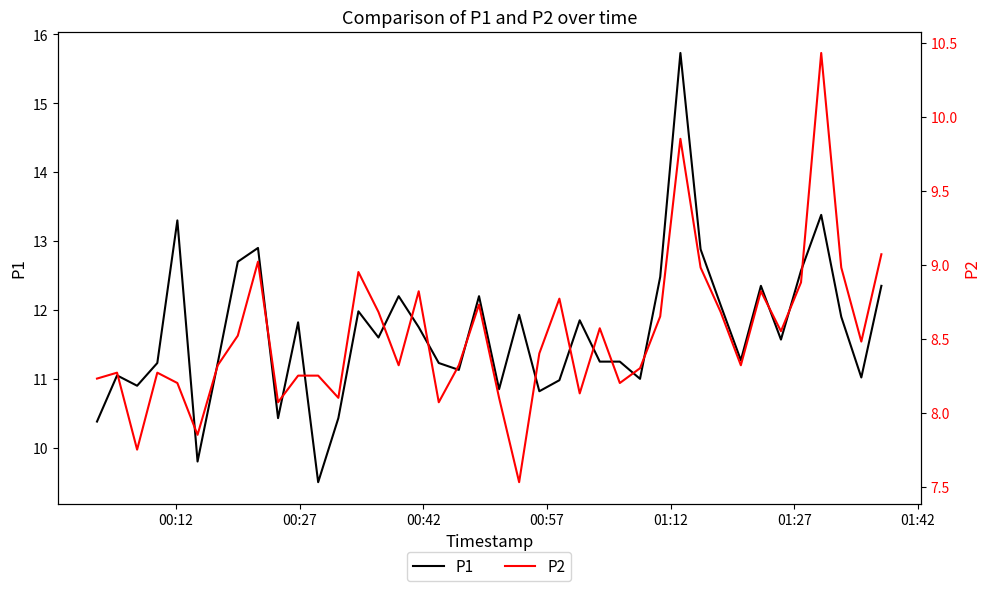

What is the lowest value of the P1 series?

9.5